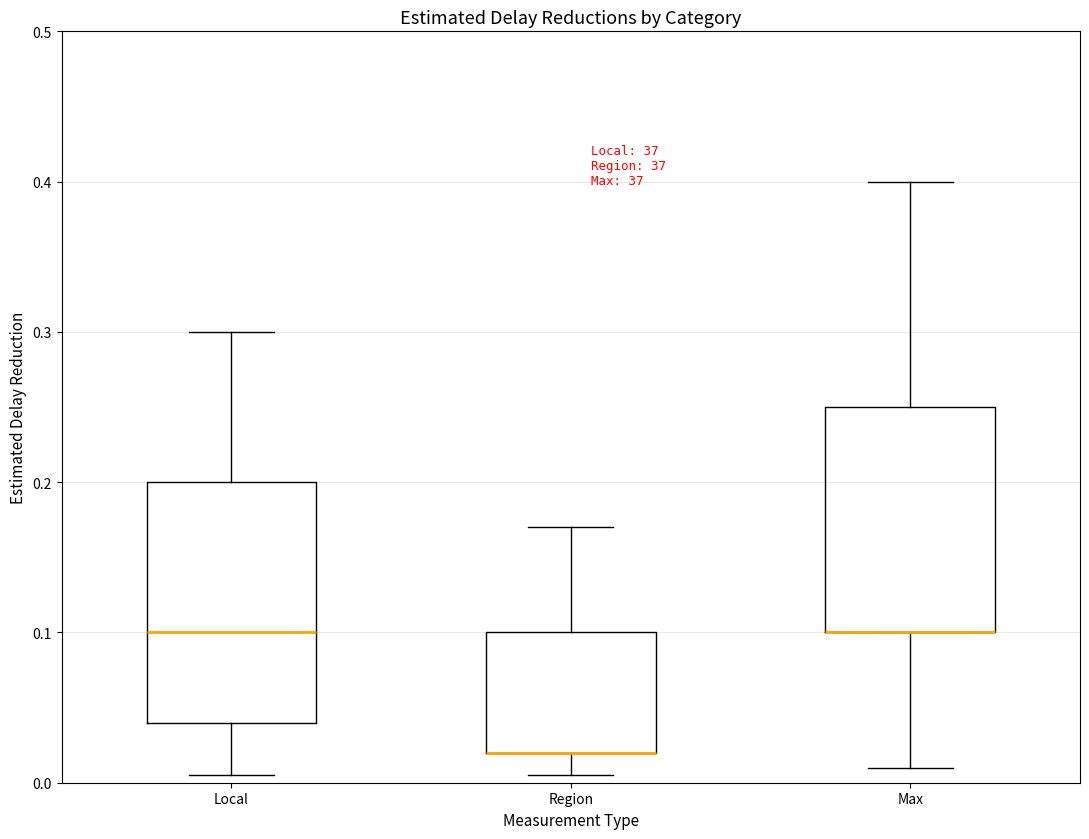

Which box is the tallest, from its lower edge to its upper edge?

Local